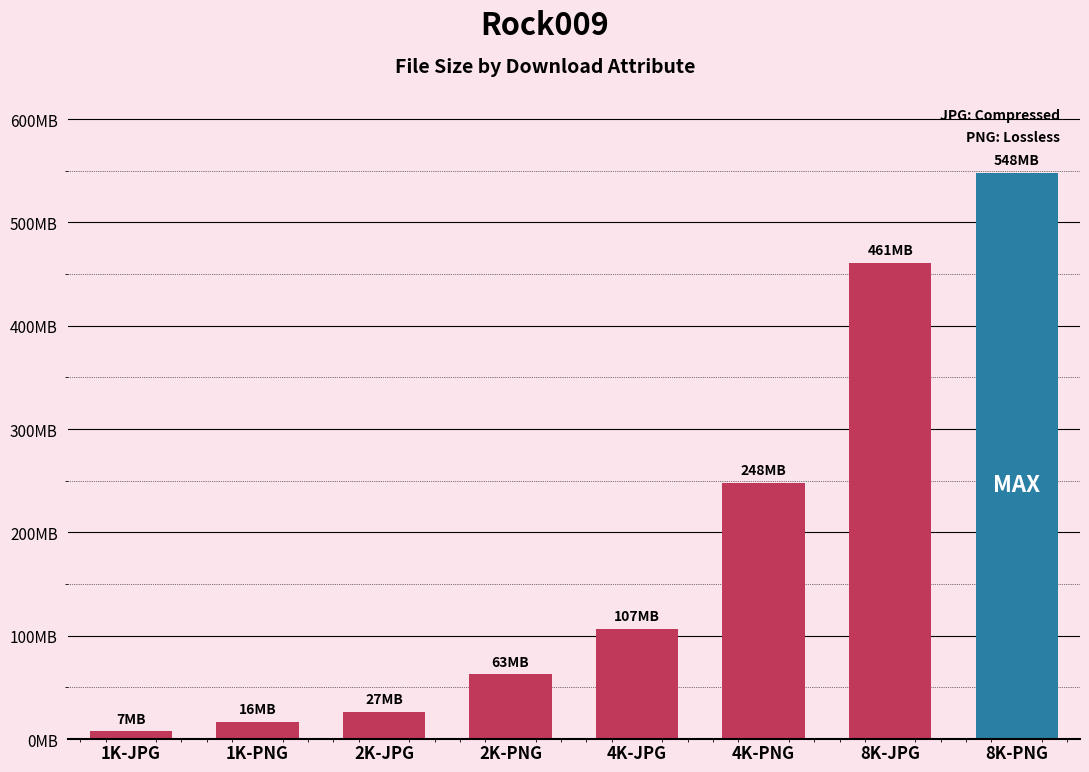

Rank the categories by value from highest to lowest.

8K-PNG, 8K-JPG, 4K-PNG, 4K-JPG, 2K-PNG, 2K-JPG, 1K-PNG, 1K-JPG